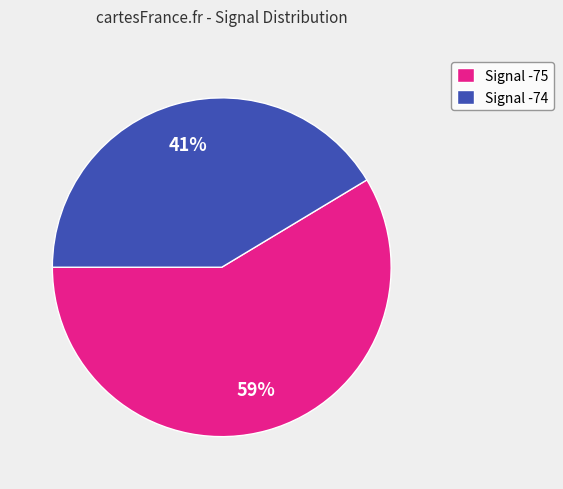

Which category accounts for the majority?

Signal -75